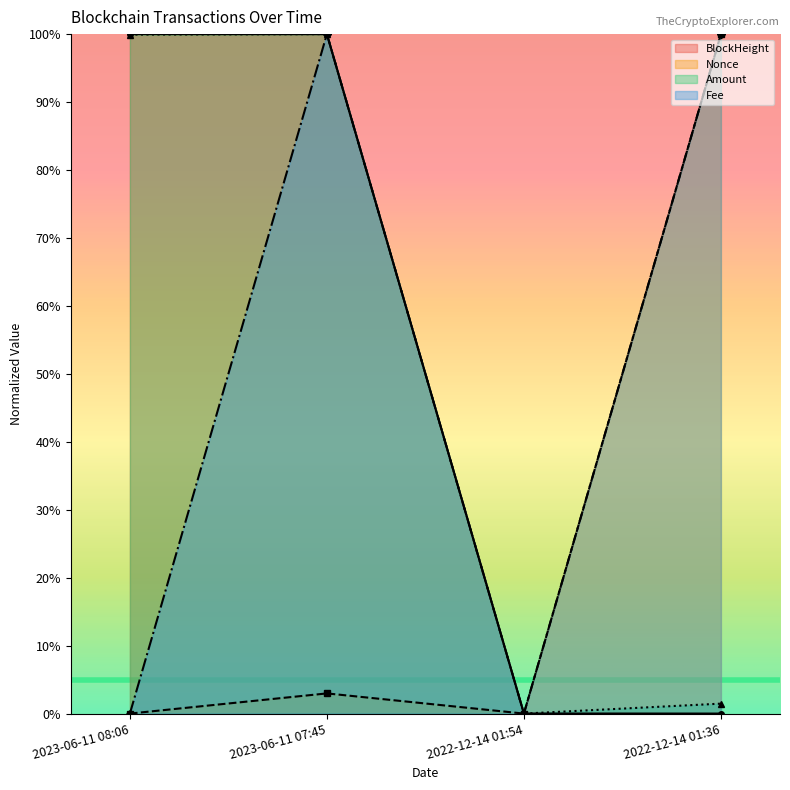

In Nonce, how many points are lower than both neighbors (excluding endpoints)?

1